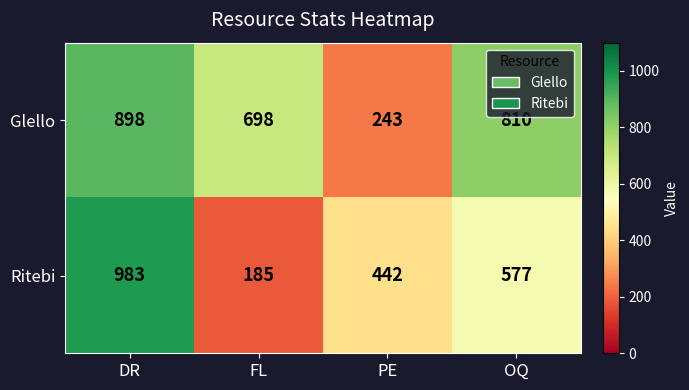

What is the average value of the Ritebi series?

547